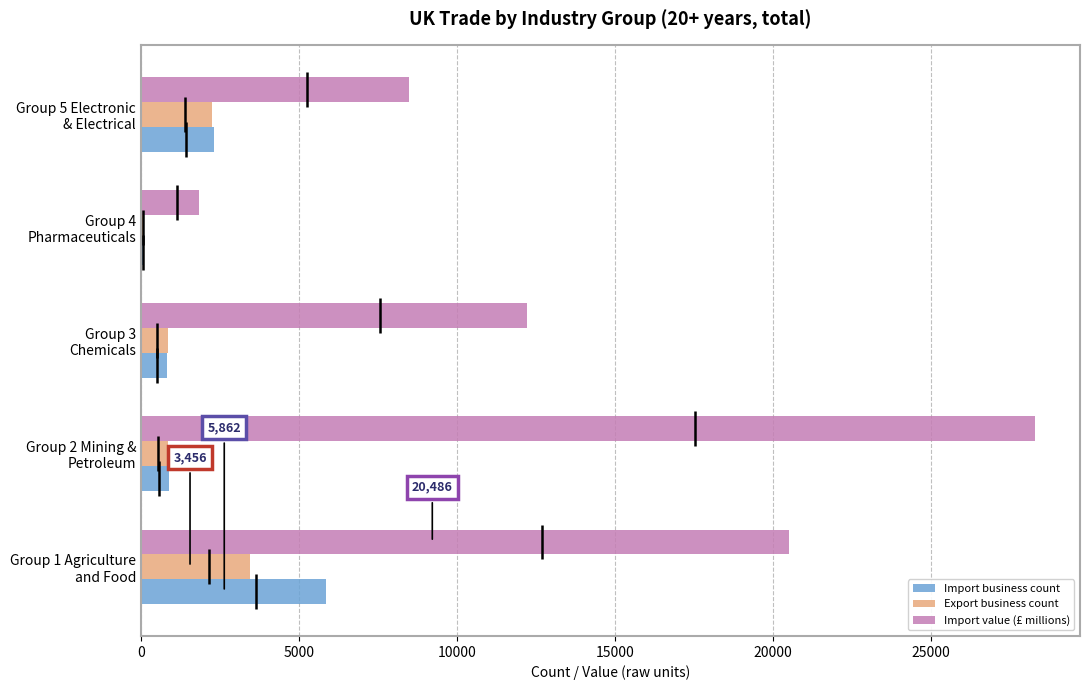

What is the maximum value shown in the chart?

28292.0